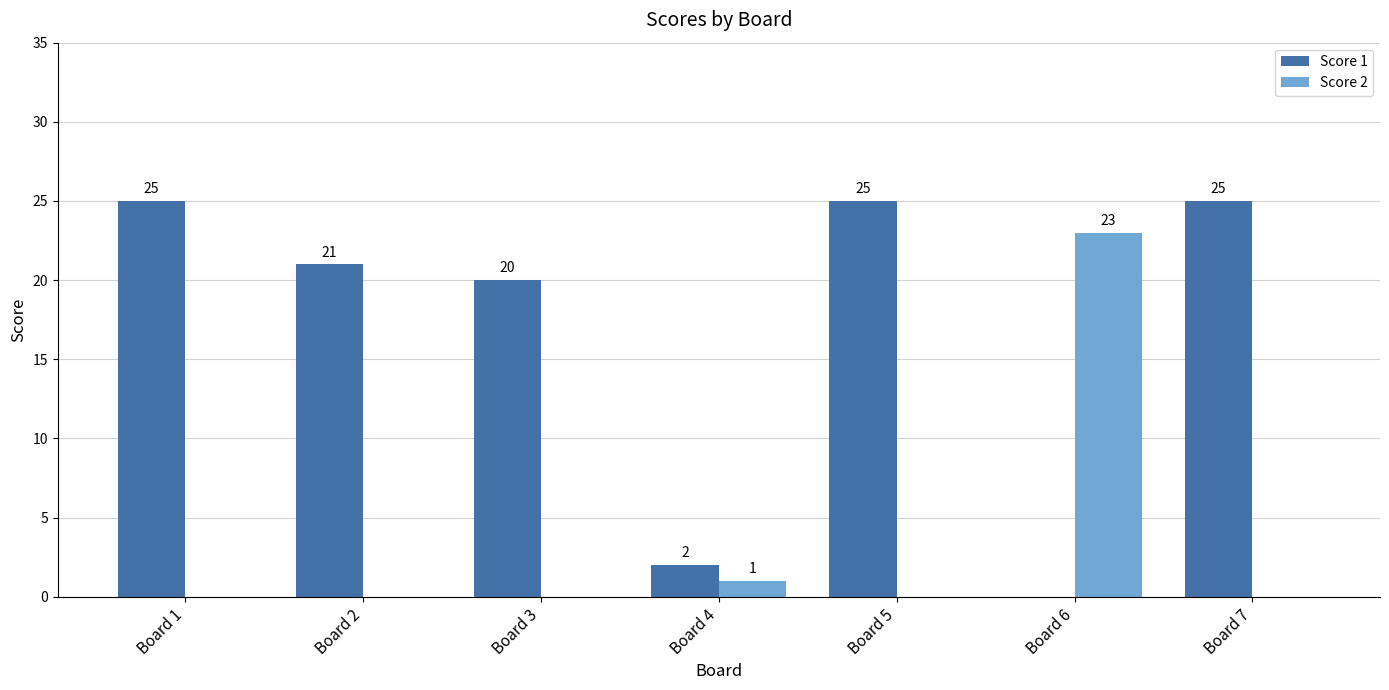

What is the sum of all Score 2 values?

24